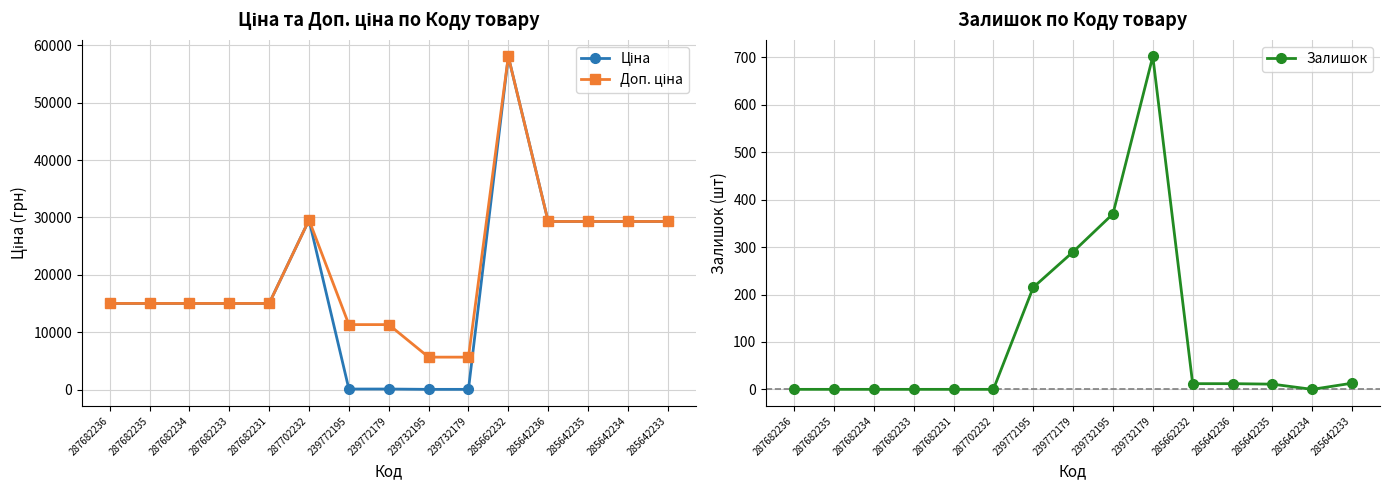

Reading left to right, what are all the values shown in this chart?

Ціна: 287682236=15019.2	287682235=15019.2	287682234=15019.2	287682233=15019.2	287682231=15019.2	287702232=29548.9	239772195=113.3	239772179=113.3	239732195=56.7	239732179=56.7	285662232=58037.0	285642236=29294.9	285642235=29294.9	285642234=29294.9	285642233=29294.9
Доп. ціна: 287682236=15019.2	287682235=15019.2	287682234=15019.2	287682233=15019.2	287682231=15019.2	287702232=29548.9	239772195=11334.0	239772179=11334.0	239732195=5667.0	239732179=5667.0	285662232=58037.0	285642236=29294.9	285642235=29294.9	285642234=29294.9	285642233=29294.9
Залишок: 287682236=0.0	287682235=0.0	287682234=0.0	287682233=0.0	287682231=0.0	287702232=0.0	239772195=215.0	239772179=290.0	239732195=370.0	239732179=702.0	285662232=12.0	285642236=12.0	285642235=11.0	285642234=0.0	285642233=13.0